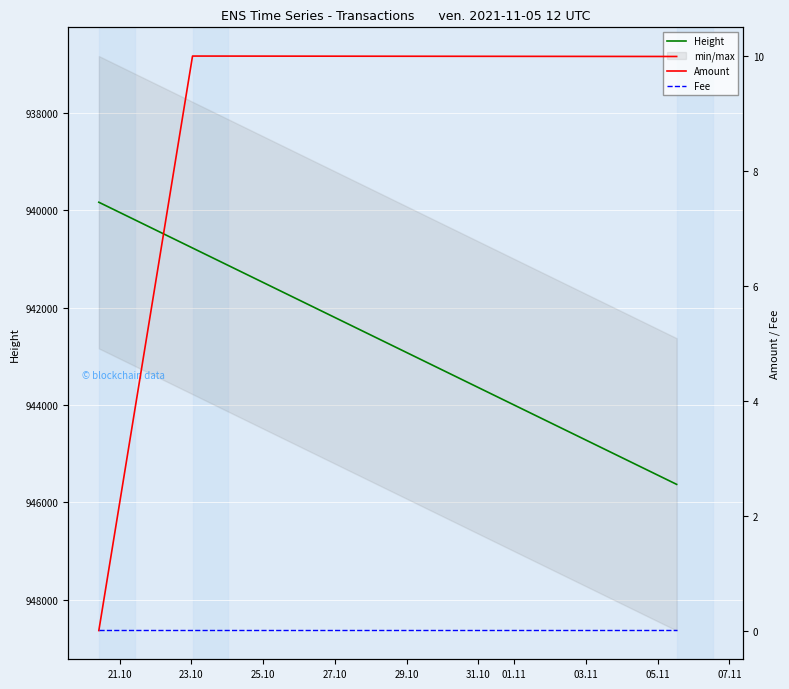

List the series in order of their peak value, lowest first.

Fee, Amount, Height